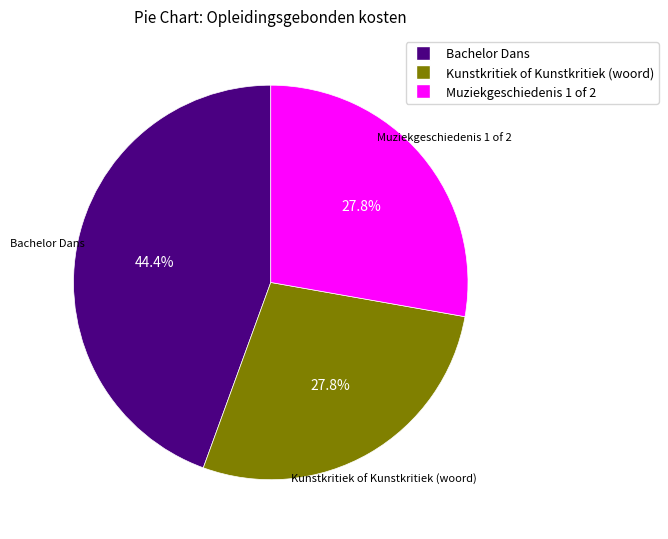

To the nearest percent, what percentage of the pie is Kunstkritiek of Kunstkritiek (woord)?

28%